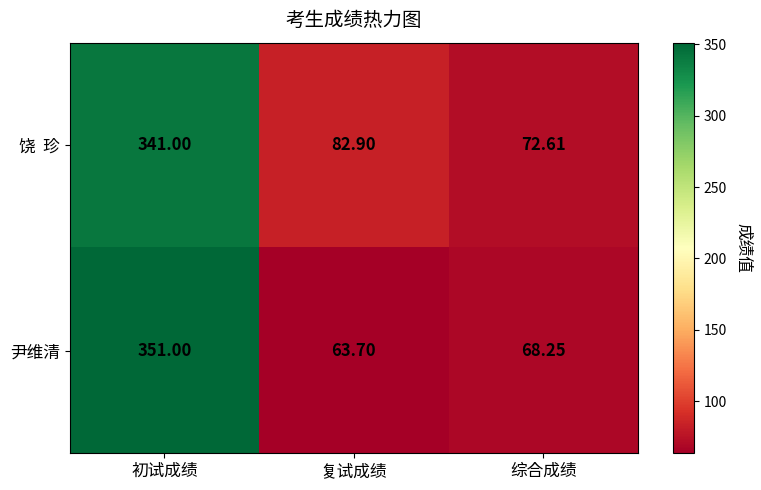

What is the spread (max minus min) of values at 综合成绩?

4.4